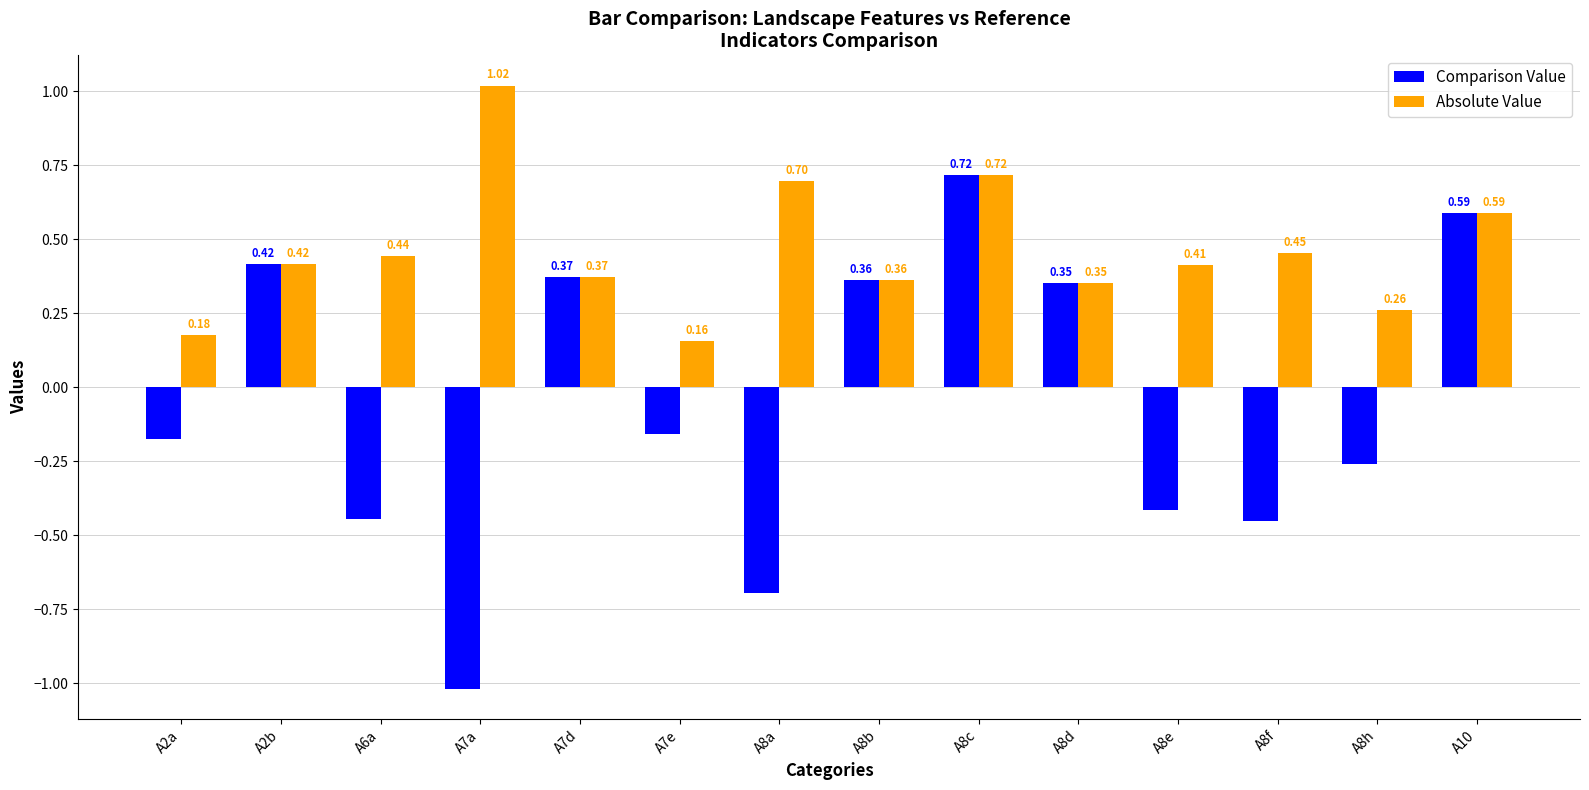

What is the difference between the maximum and minimum values in the Comparison Value series?

1.7